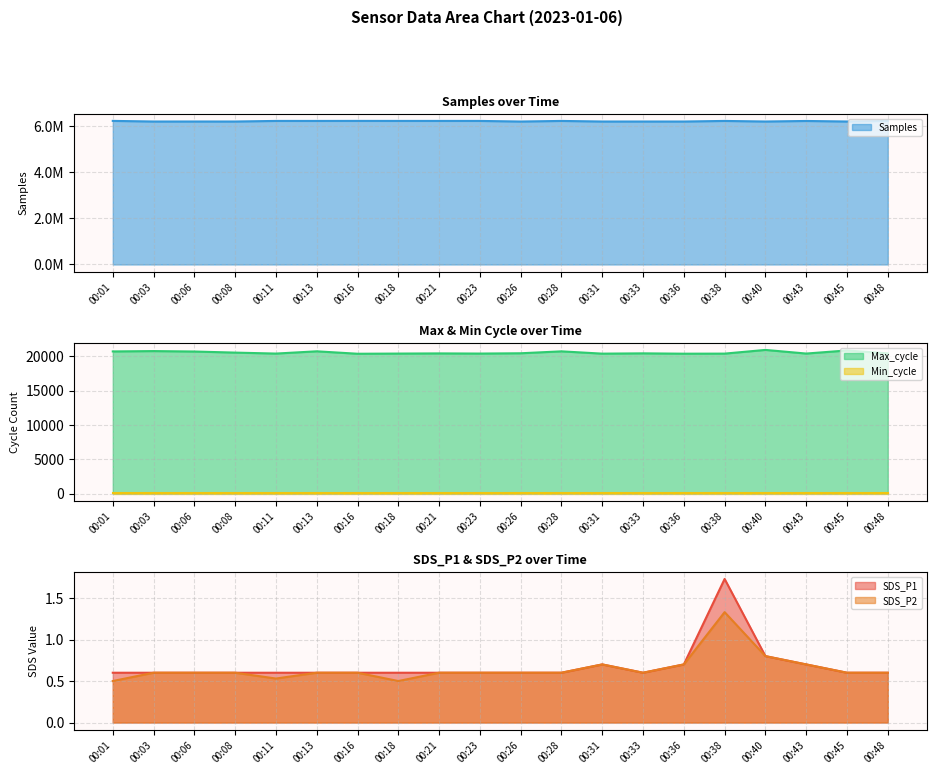

Read the Samples value at 00:16.

6216450.0